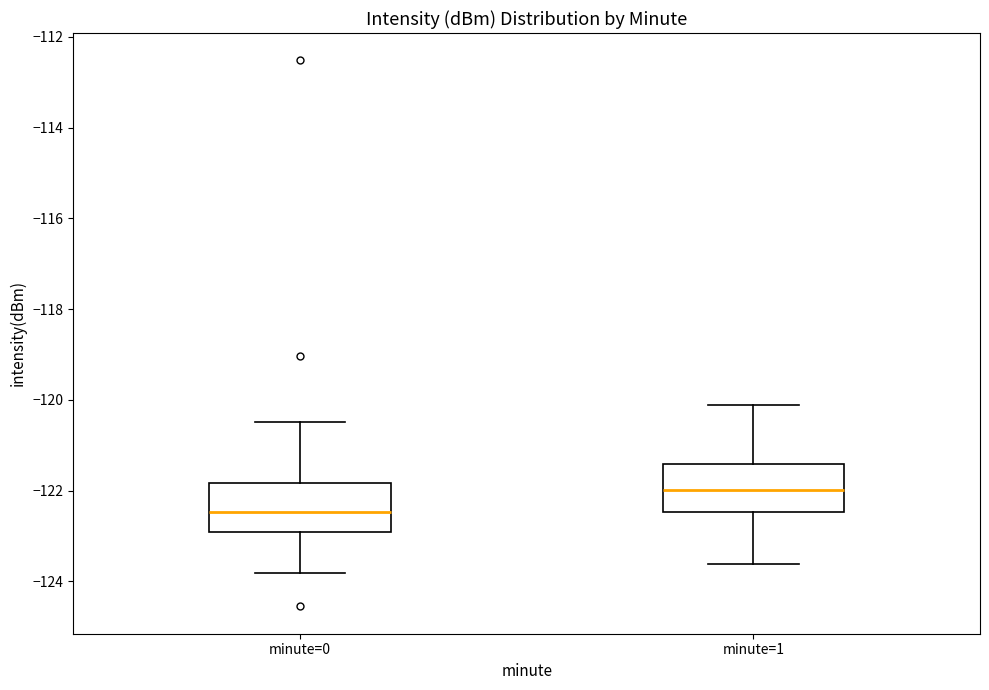

Reading left to right, read every box against the y-axis: the position of its median line, the range the box covers, and the ends of its whiskers. The values are not printed on the chart, so give them approximately, as read against the axis.

minute=0: median -122.4, box -123.0 to -121.8, whiskers -123.8 to -120.4
minute=1: median -122.0, box -122.4 to -121.4, whiskers -123.6 to -120.2